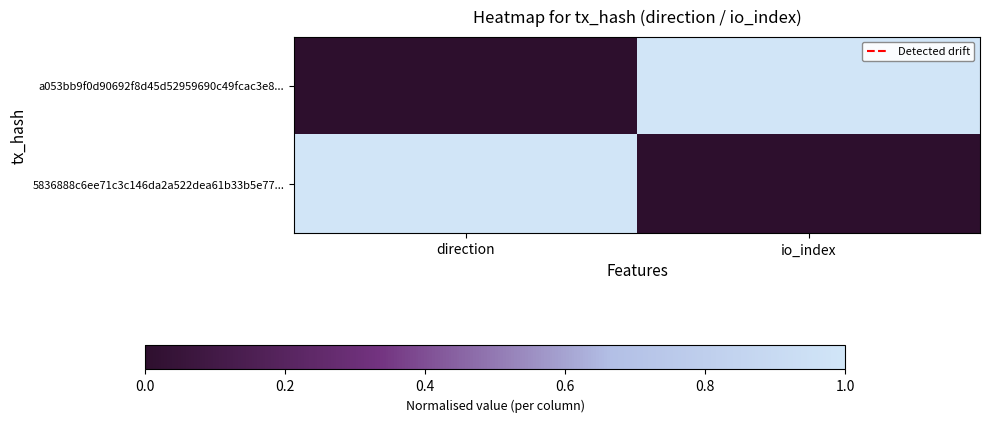

Reading left to right, what are all the values shown in this chart?

a053bb9f0d90692f8d45d52959690c49fcac3e8...: direction=0	io_index=1
5836888c6ee71c3c146da2a522dea61b33b5e77...: direction=1	io_index=0